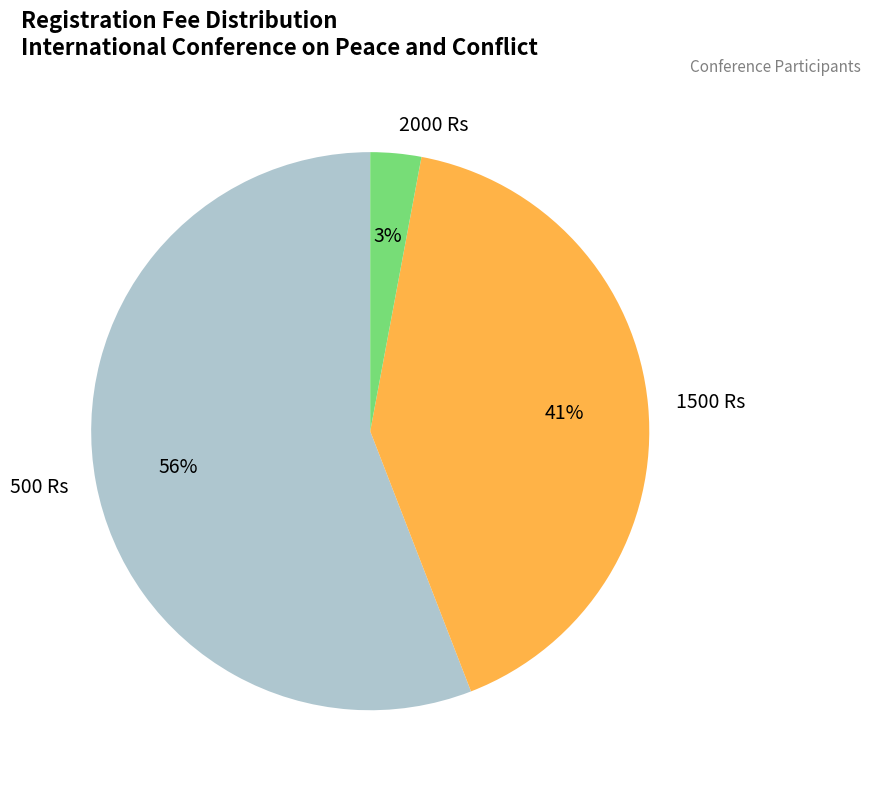

To the nearest percent, what is the difference between the largest and smallest slice percentages?

53%